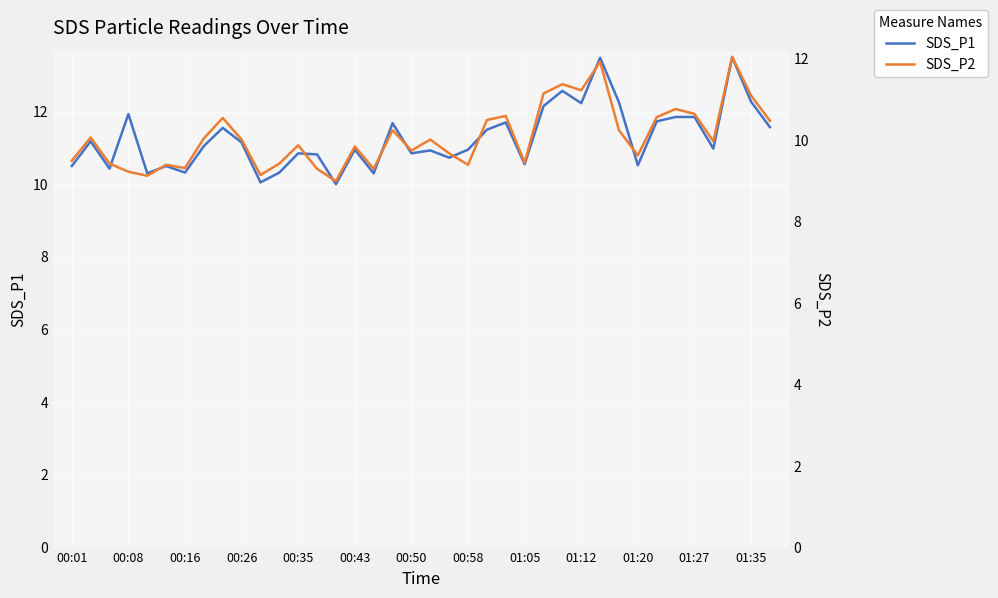

What is the spread (max minus min) of values at 00:58?

1.0